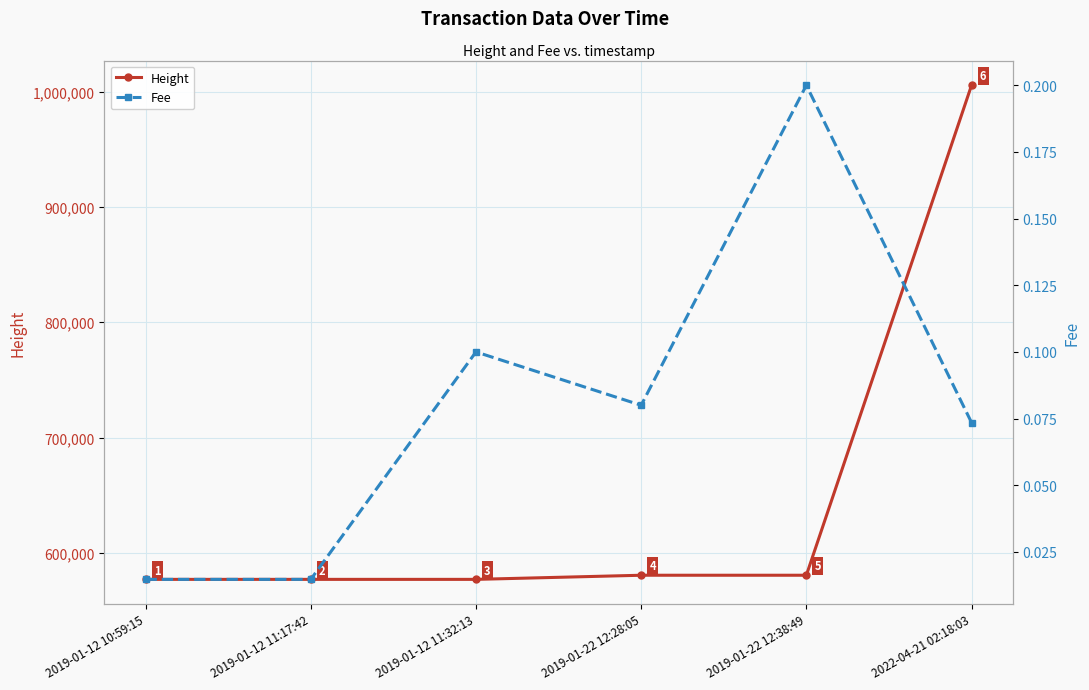

What are all the series names shown in the legend?

Height, Fee